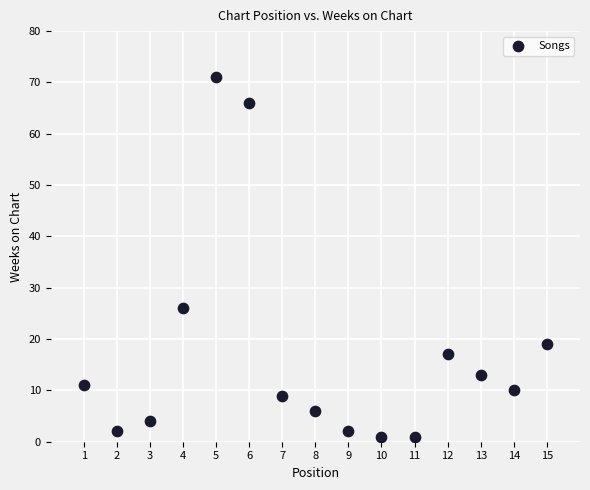

What is the range of X values (max minus min)?

14